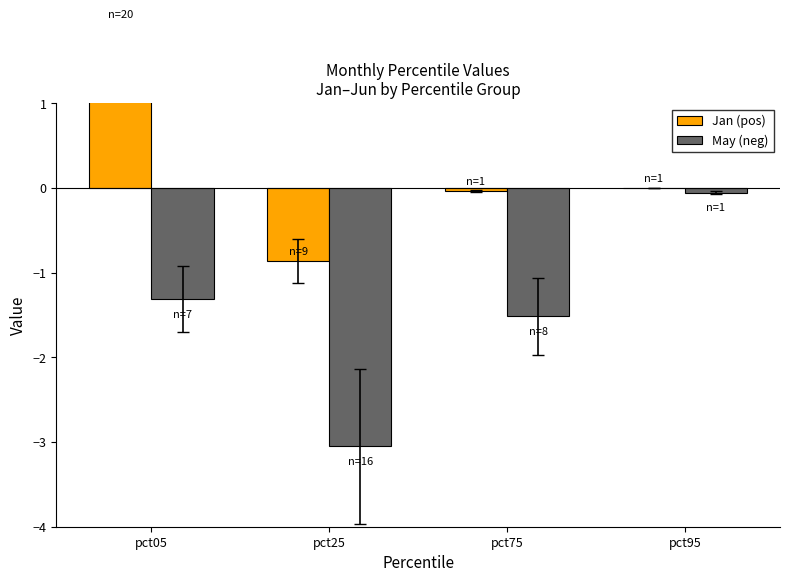

How many negative values does the Jan (pos) series have?

2